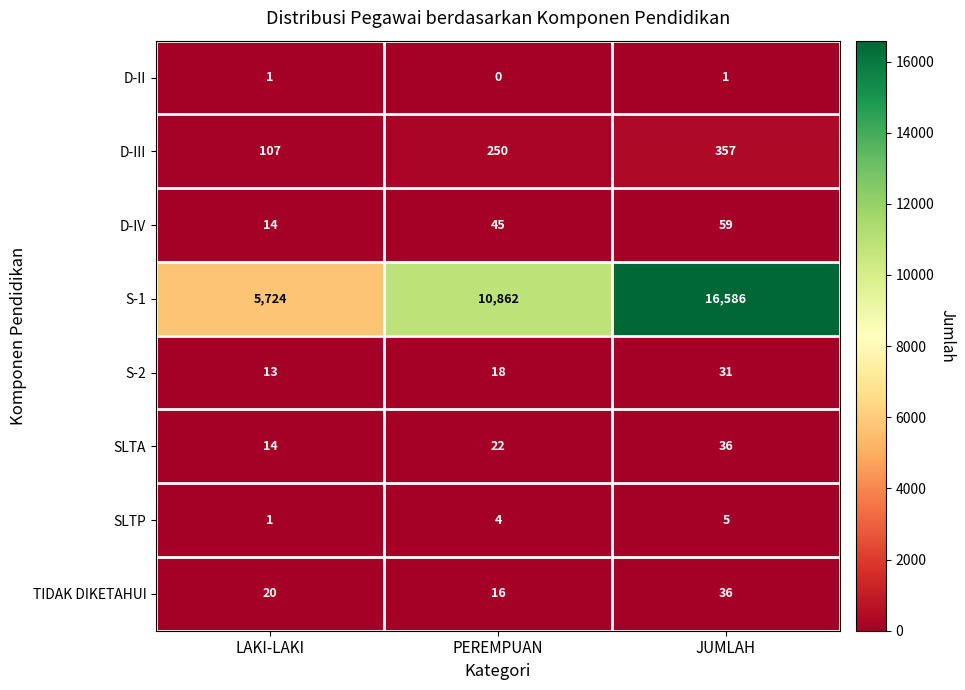

Reading left to right, extract all data points from this chart.

D-II: LAKI-LAKI=1	PEREMPUAN=0	JUMLAH=1
D-III: LAKI-LAKI=107	PEREMPUAN=250	JUMLAH=357
D-IV: LAKI-LAKI=14	PEREMPUAN=45	JUMLAH=59
S-1: LAKI-LAKI=5724	PEREMPUAN=10862	JUMLAH=16586
S-2: LAKI-LAKI=13	PEREMPUAN=18	JUMLAH=31
SLTA: LAKI-LAKI=14	PEREMPUAN=22	JUMLAH=36
SLTP: LAKI-LAKI=1	PEREMPUAN=4	JUMLAH=5
TIDAK DIKETAHUI: LAKI-LAKI=20	PEREMPUAN=16	JUMLAH=36